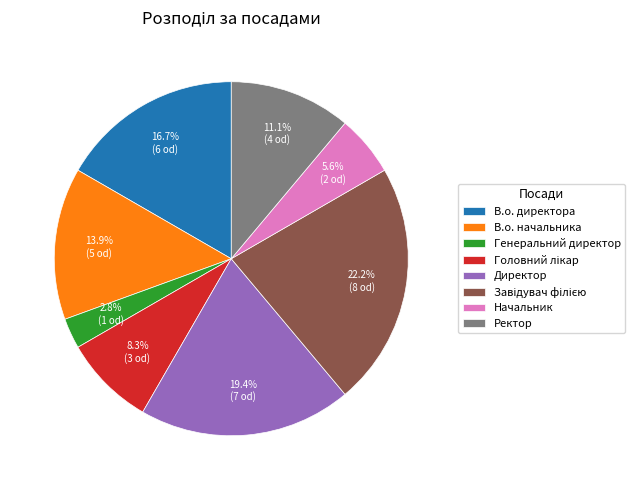

Which category has the smallest portion of the pie?

Генеральний директор